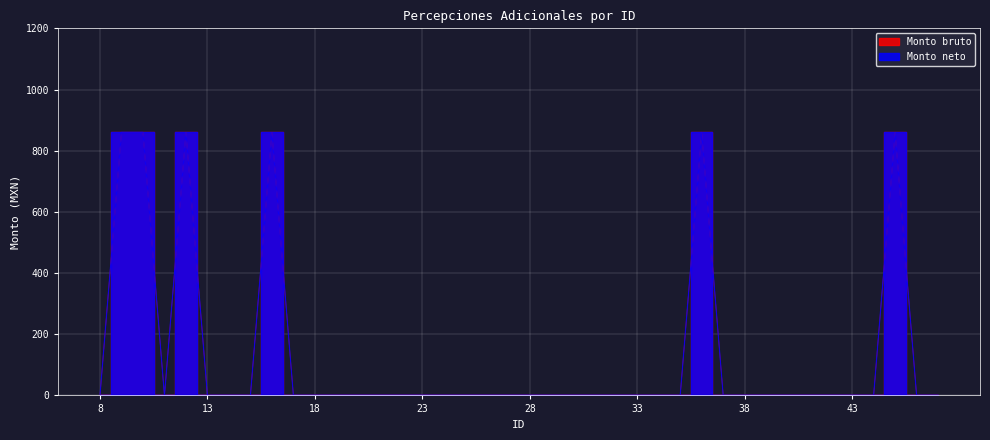

How many values in the Monto bruto series exceed 0?

6